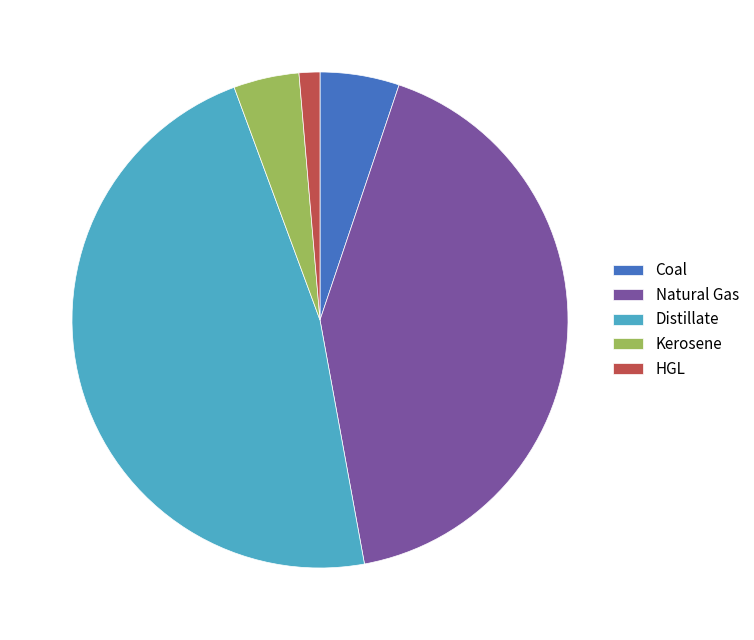

Count the number of slices in the pie.

5